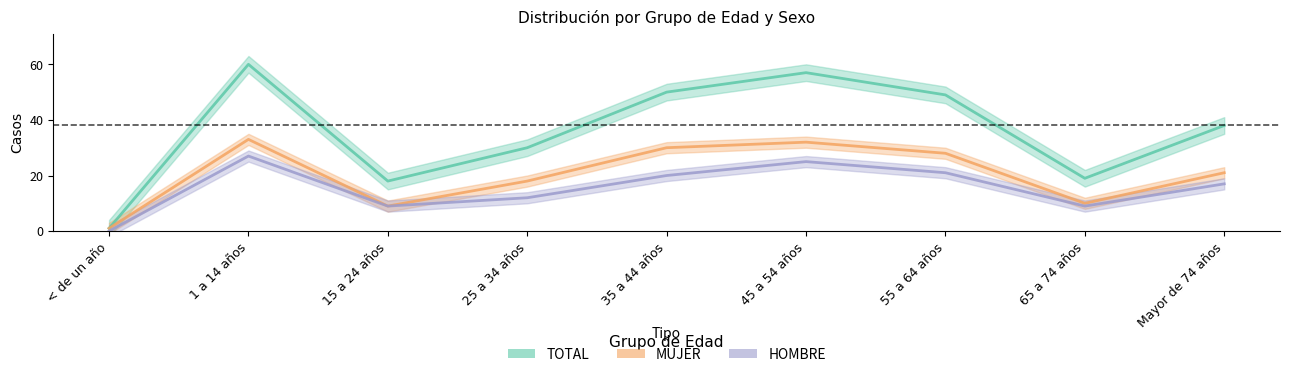

Rank the series at Mayor de 74 años from lowest to highest value.

HOMBRE, MUJER, TOTAL